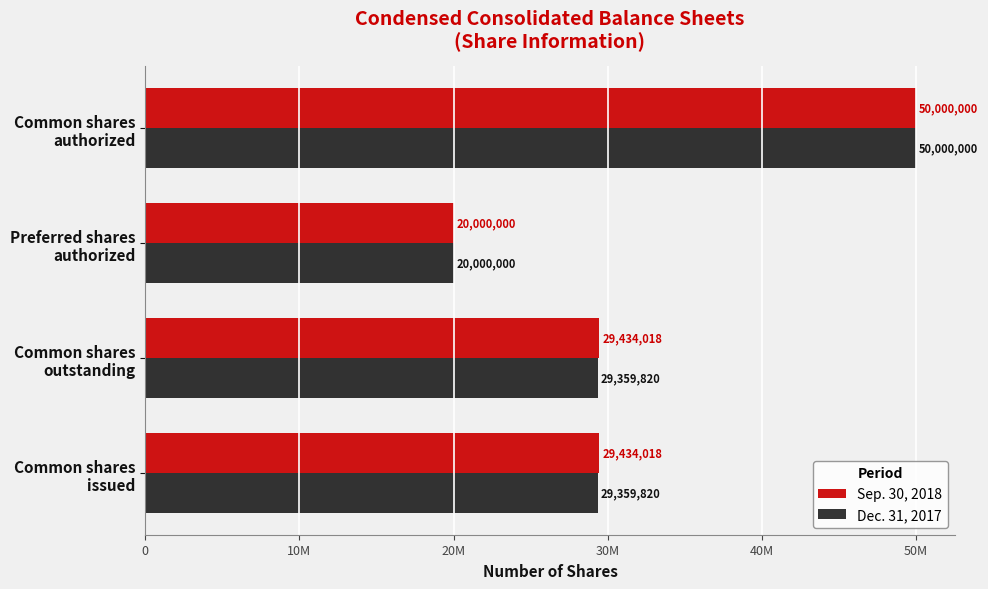

What are all the series names shown in the legend?

Sep. 30, 2018, Dec. 31, 2017